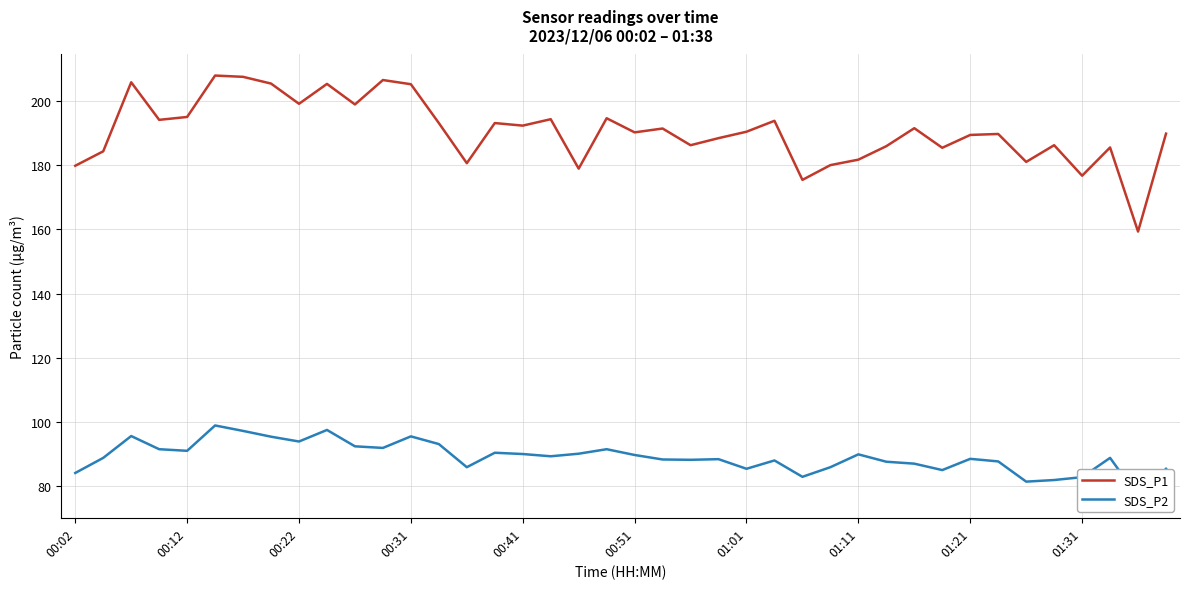

What is the minimum value for SDS_P1?

159.3